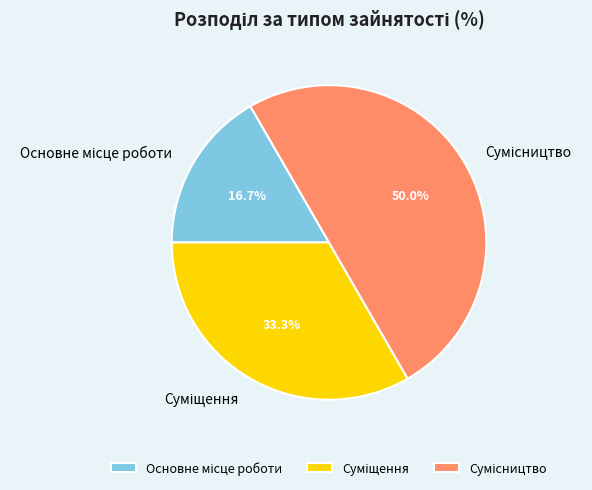

Count the number of slices in the pie.

3